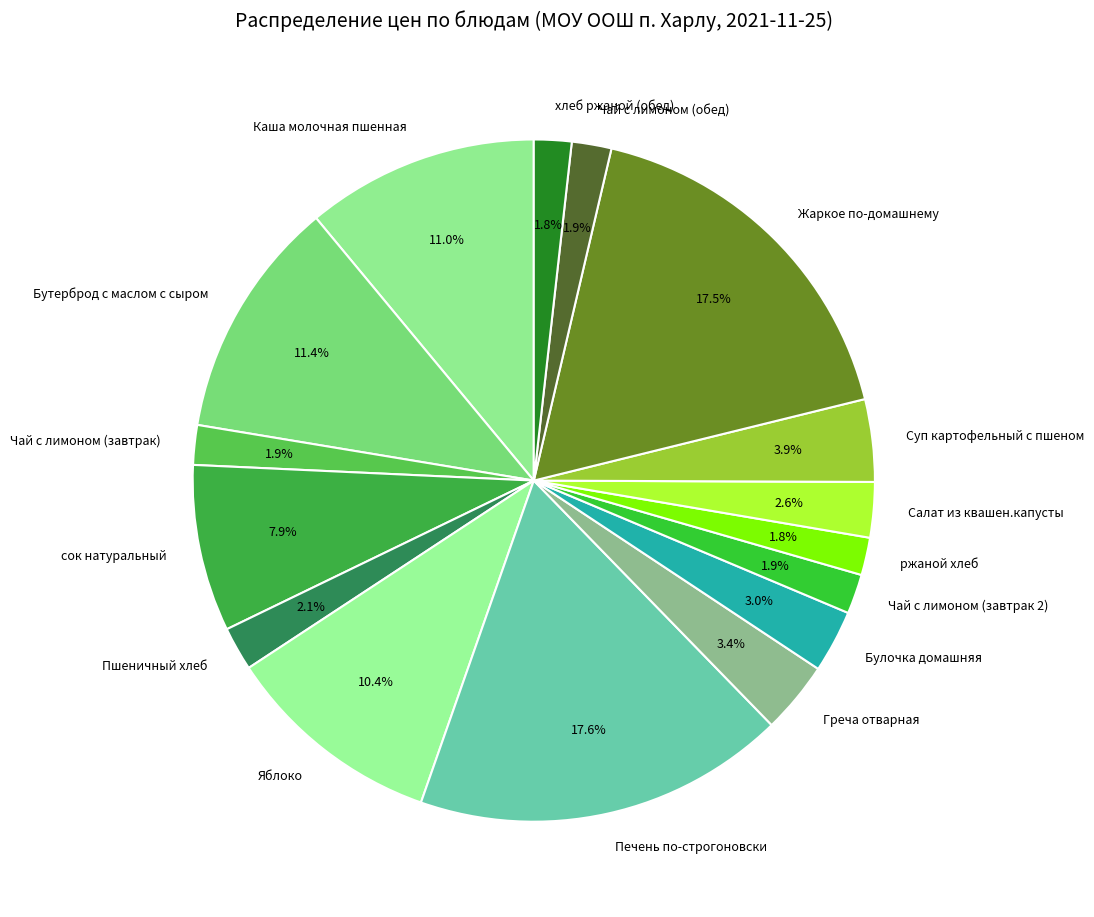

Is it true that Каша молочная пшенная is 1% of the pie?

False